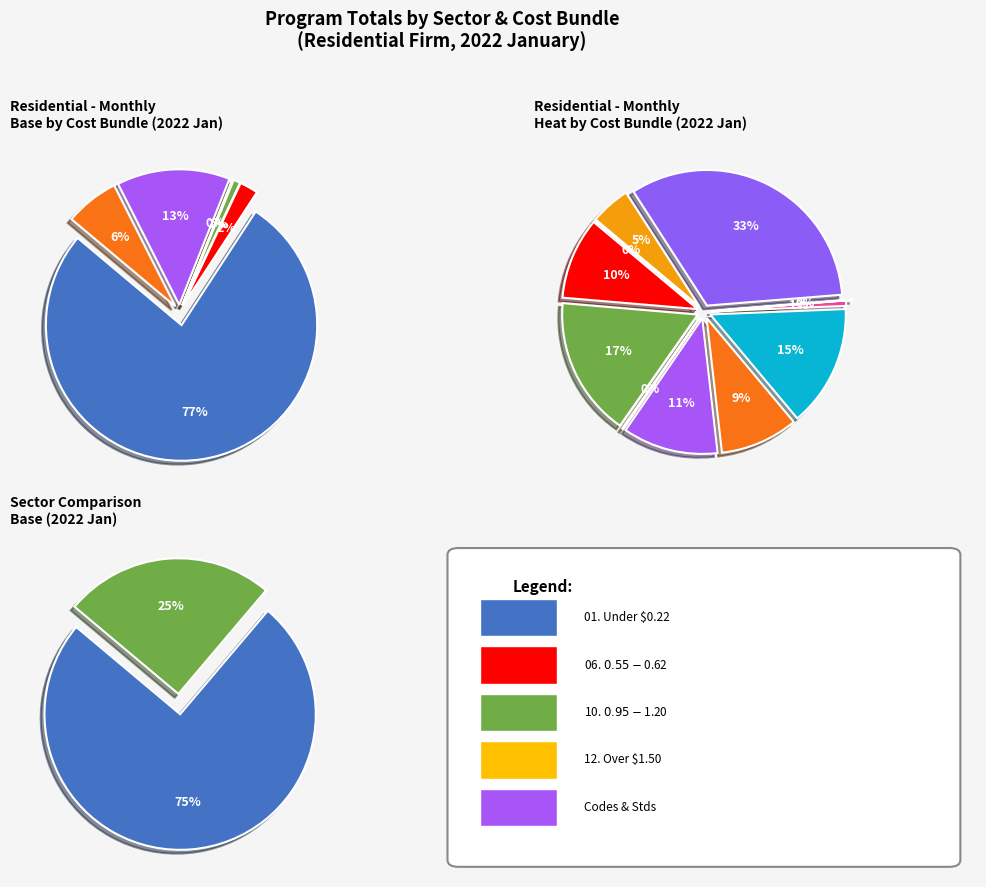

How much of the chart is everything except Commercial?

74.9%